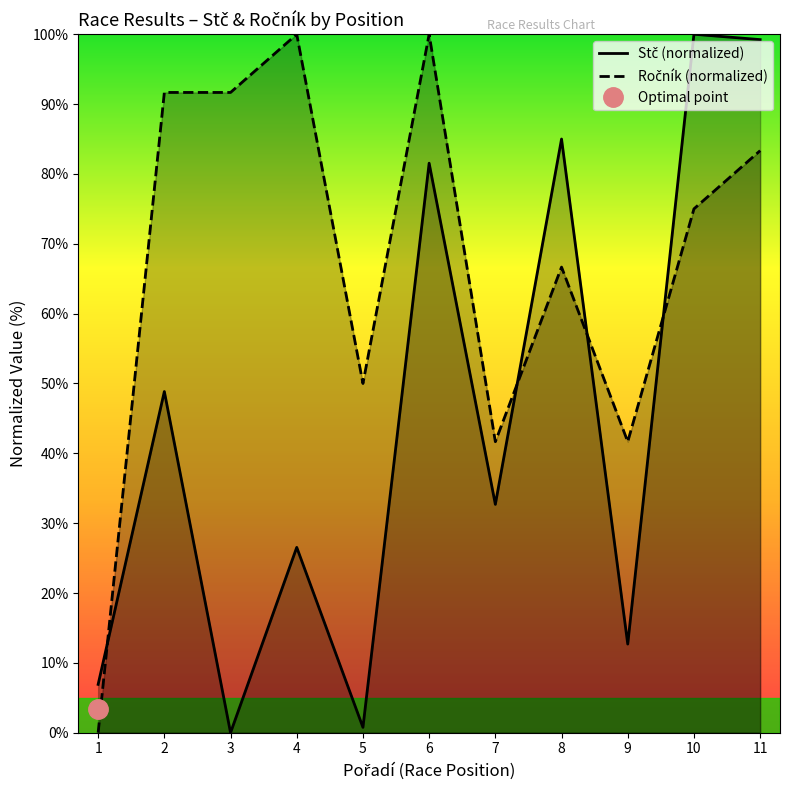

What is the value of the Ročník (normalized) point at the 2nd from the left?

91.7